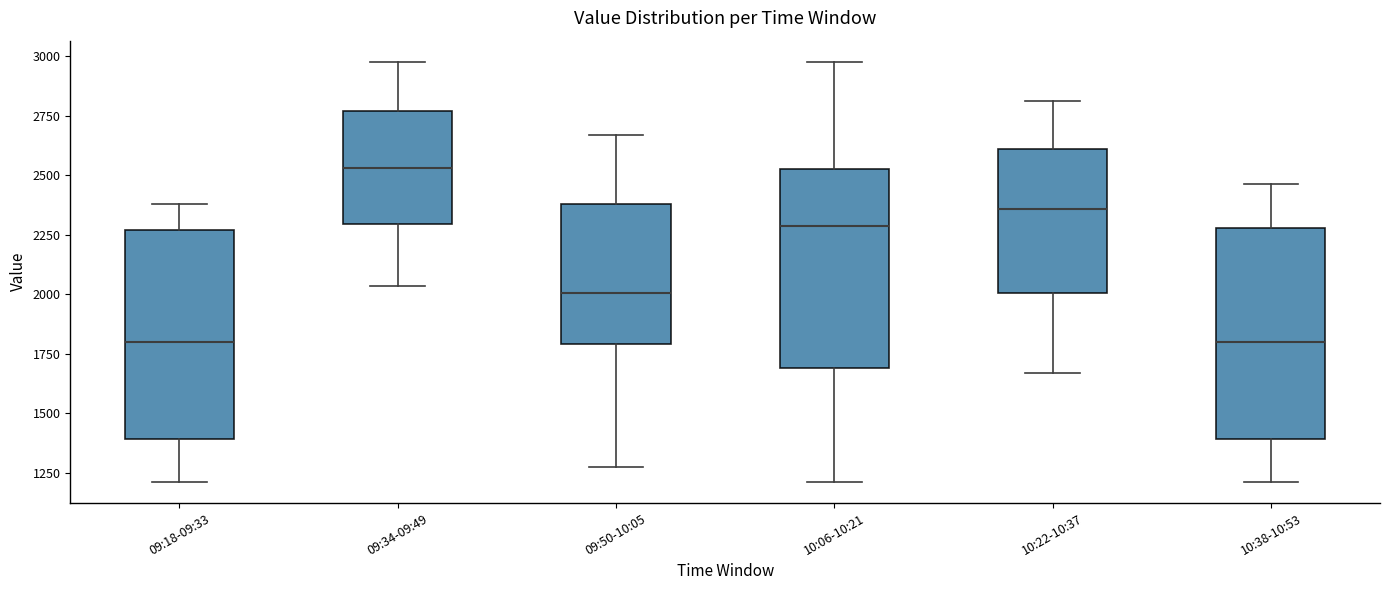

Reading left to right, transcribe this box plot: for each box, give where its median line is, the range the box spans, and where its two whiskers end, as read against the y-axis. The values are not printed on the chart, so give them approximately, as read against the axis.

09:18-09:33: median 1800, box 1400 to 2250, whiskers 1200 to 2400
09:34-09:49: median 2550, box 2300 to 2750, whiskers 2050 to 3000
09:50-10:05: median 2000, box 1800 to 2400, whiskers 1300 to 2650
10:06-10:21: median 2300, box 1700 to 2550, whiskers 1200 to 3000
10:22-10:37: median 2350, box 2000 to 2600, whiskers 1650 to 2800
10:38-10:53: median 1800, box 1400 to 2300, whiskers 1200 to 2450